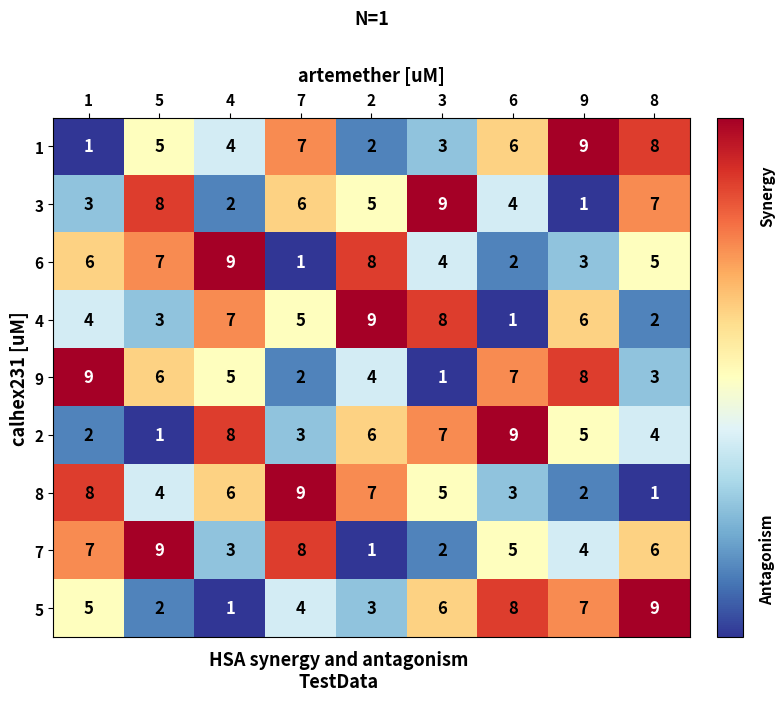

What is the highest value of the 7 series?

9